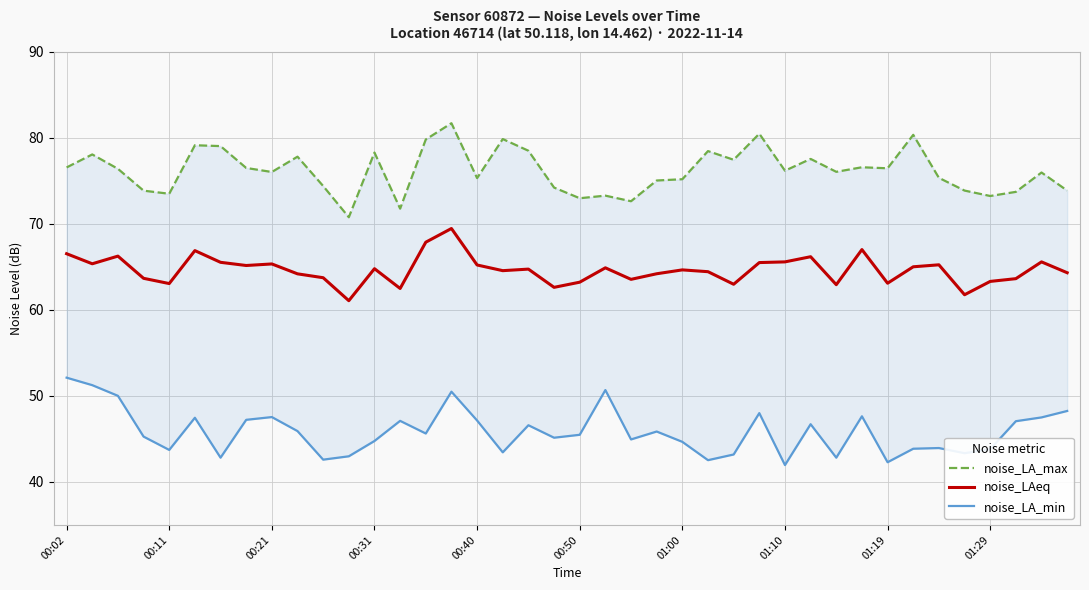

What is the approximate value of noise_LAeq at 00:11?

63.1